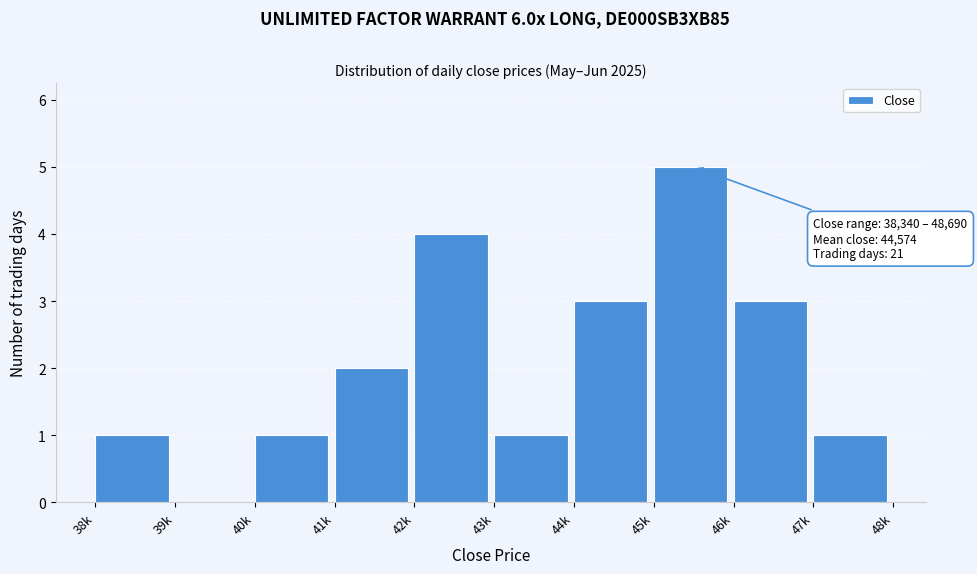

Reading left to right, extract all data points from this chart.

38k=1	39k=0	40k=1	41k=2	42k=4	43k=1	44k=3	45k=5	46k=3	47k=1